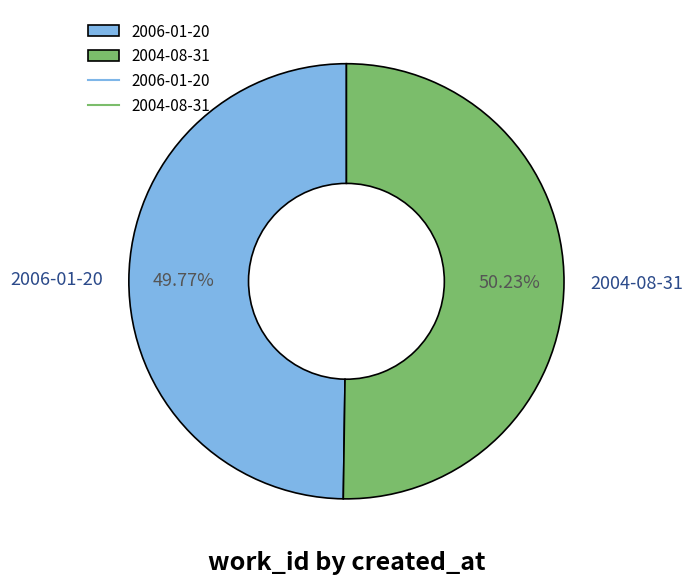

What is the ratio of the value at 2006-01-20 to the value at 2004-08-31?

1.0